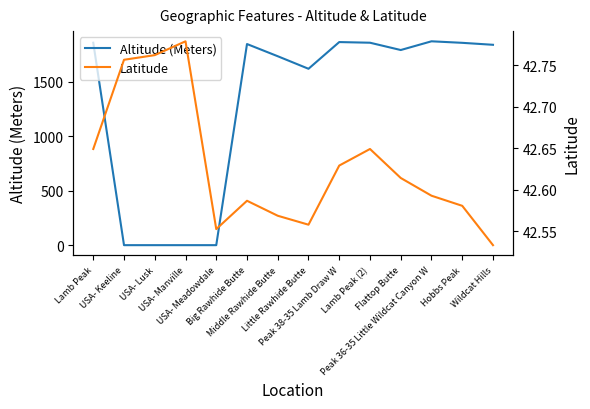

Reading left to right, list all the values displayed in this chart.

Altitude (Meters): 1857.0	0.0	0.0	0.0	0.0	1845.0	1733.0	1618.0	1863.0	1857.0	1790.0	1870.0	1856.0	1838.0
Latitude: 42.6	42.8	42.8	42.8	42.6	42.6	42.6	42.6	42.6	42.6	42.6	42.6	42.6	42.5